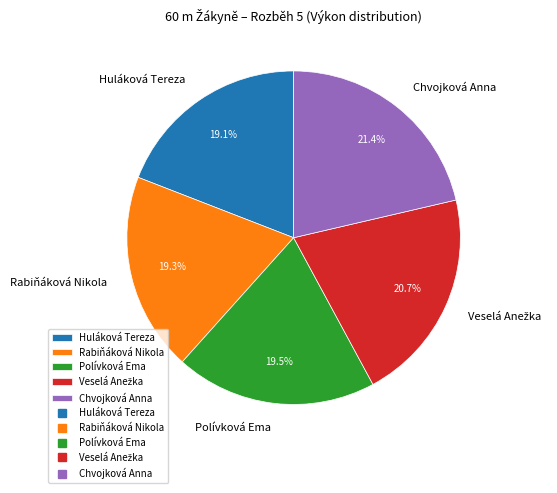

True or false: Huláková Tereza accounts for 31% of the total.

False